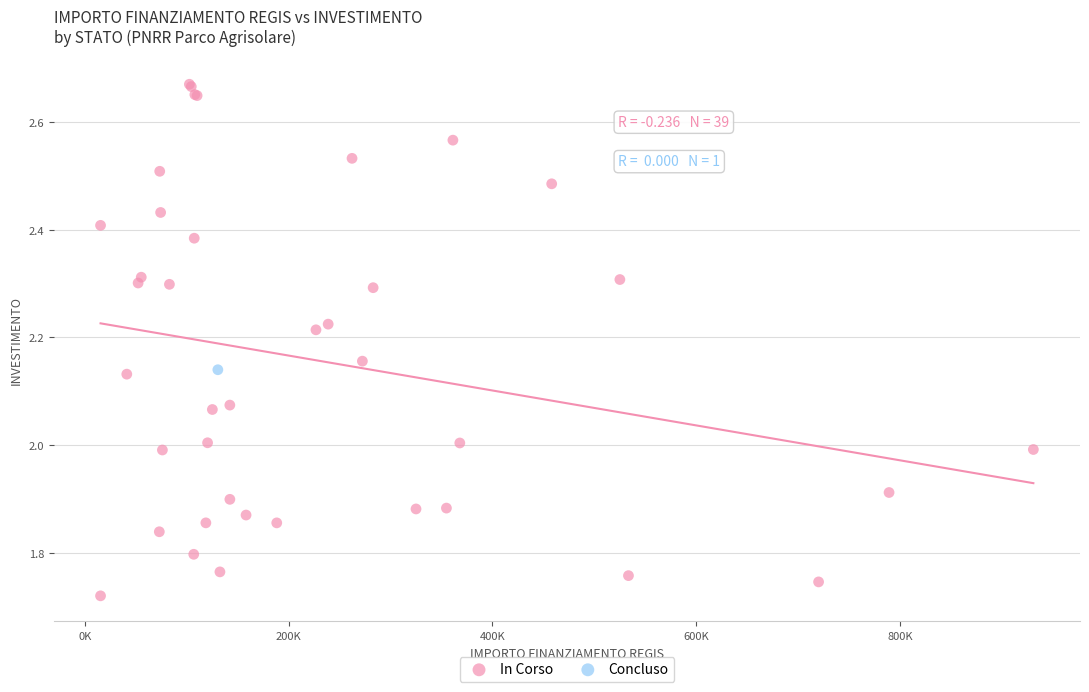

What are all the series names shown in the legend?

In Corso, Concluso